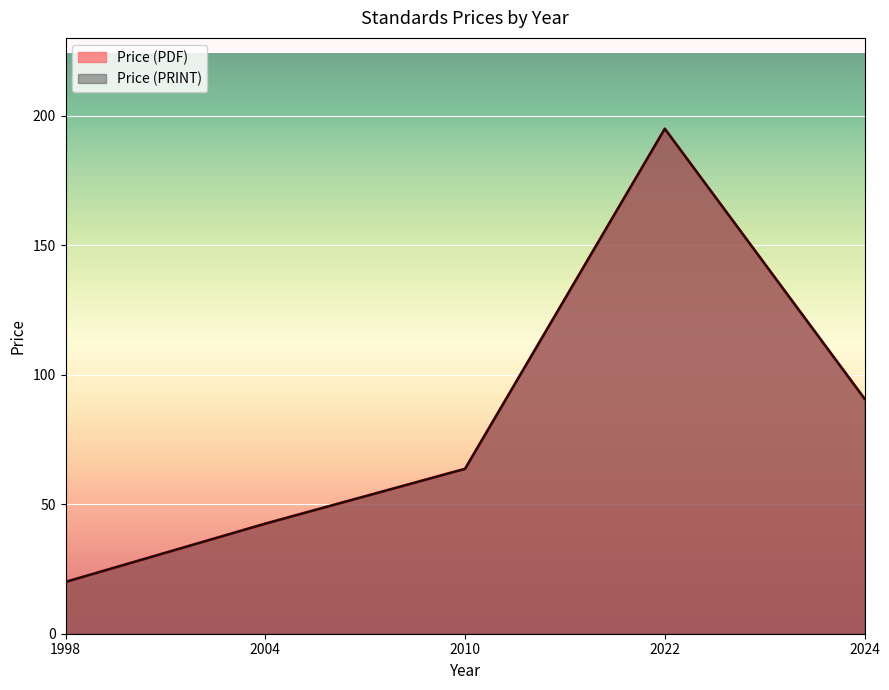

True or false: Price (PRINT) and Price (PDF) intersect in this chart.

False